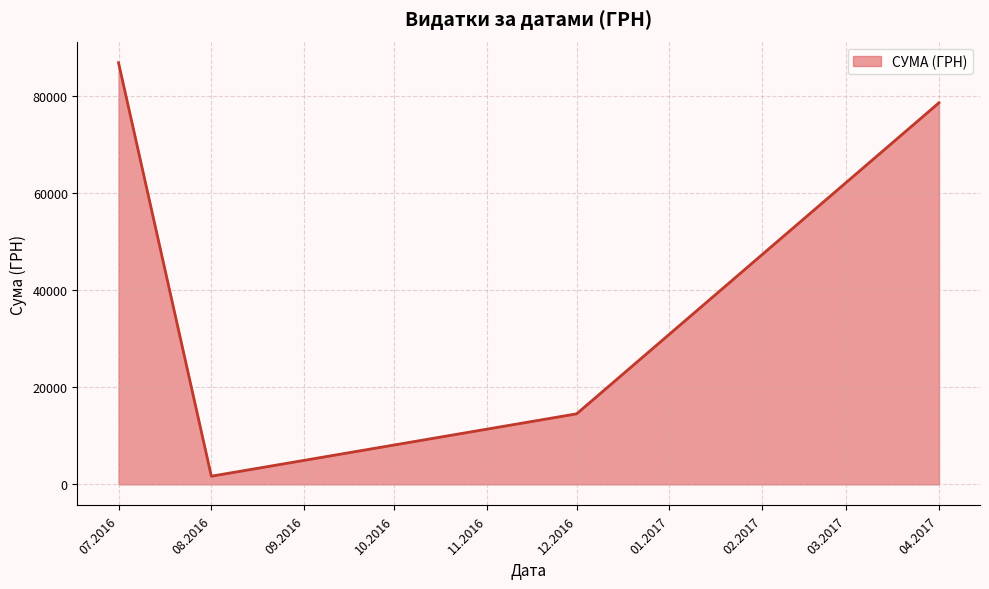

How many interior local valleys (lower than both neighbors) does the data have?

1